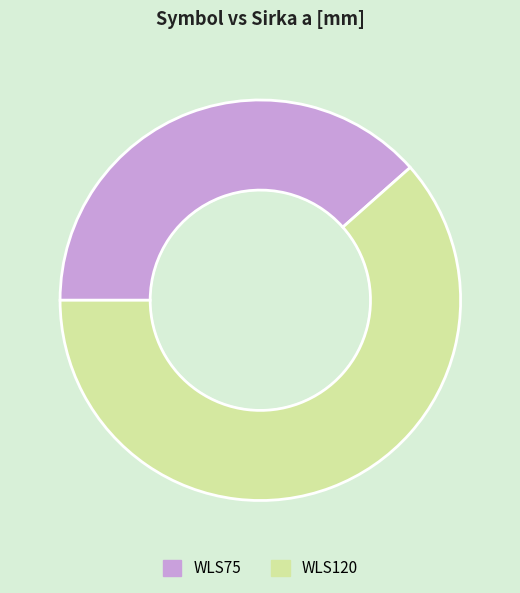

Which has a higher value, WLS120 or WLS75?

WLS120